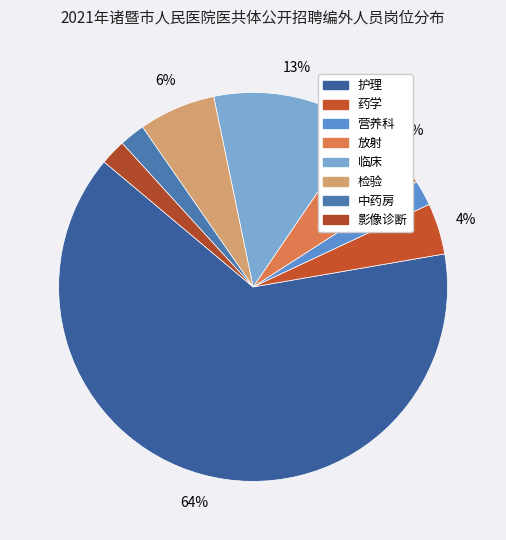

What is the change in value from 药学 to 营养科?

-1